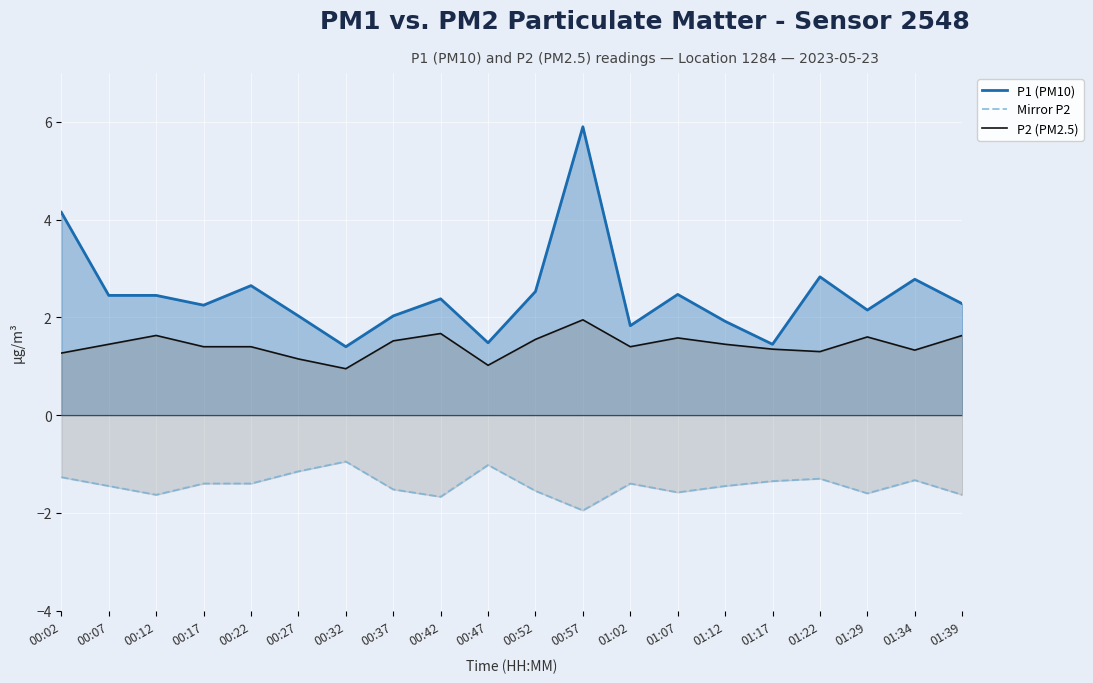

Reading left to right, extract all data points from this chart.

P1 (PM10): 00:02=4.2	00:07=2.5	00:12=2.5	00:17=2.2	00:22=2.6	00:27=2.0	00:32=1.4	00:37=2.0	00:42=2.4	00:47=1.5	00:52=2.5	00:57=5.9	01:02=1.8	01:07=2.5	01:12=1.9	01:17=1.4	01:22=2.8	01:29=2.1	01:34=2.8	01:39=2.3
Mirror P2: 00:02=-1.3	00:07=-1.4	00:12=-1.6	00:17=-1.4	00:22=-1.4	00:27=-1.1	00:32=-0.9	00:37=-1.5	00:42=-1.7	00:47=-1.0	00:52=-1.6	00:57=-1.9	01:02=-1.4	01:07=-1.6	01:12=-1.4	01:17=-1.4	01:22=-1.3	01:29=-1.6	01:34=-1.3	01:39=-1.6
P2 (PM2.5): 00:02=1.3	00:07=1.4	00:12=1.6	00:17=1.4	00:22=1.4	00:27=1.1	00:32=0.9	00:37=1.5	00:42=1.7	00:47=1.0	00:52=1.6	00:57=1.9	01:02=1.4	01:07=1.6	01:12=1.4	01:17=1.4	01:22=1.3	01:29=1.6	01:34=1.3	01:39=1.6